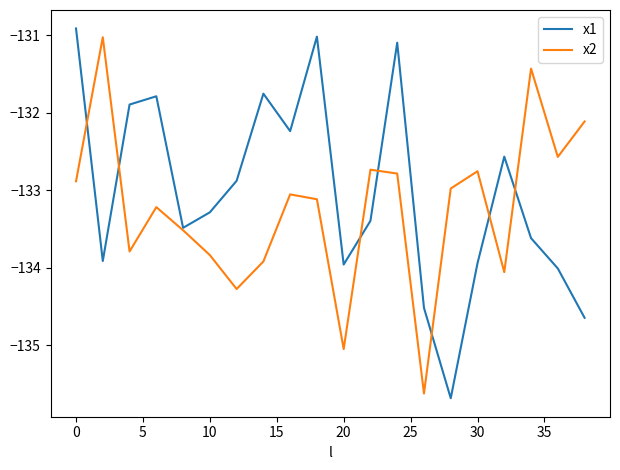

What is the minimum value shown in the chart?

-135.7